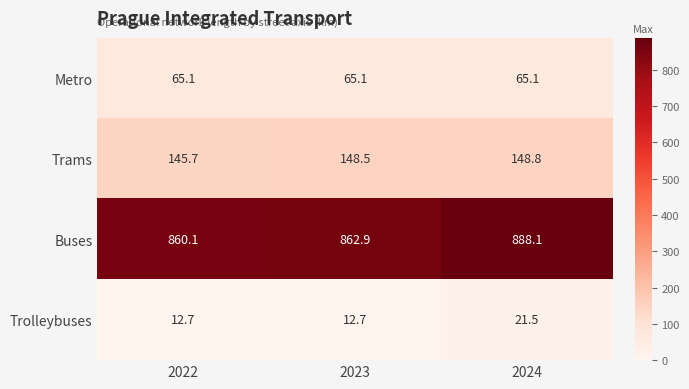

True or false: Buses has a value of 1233.8 at 2024.

False